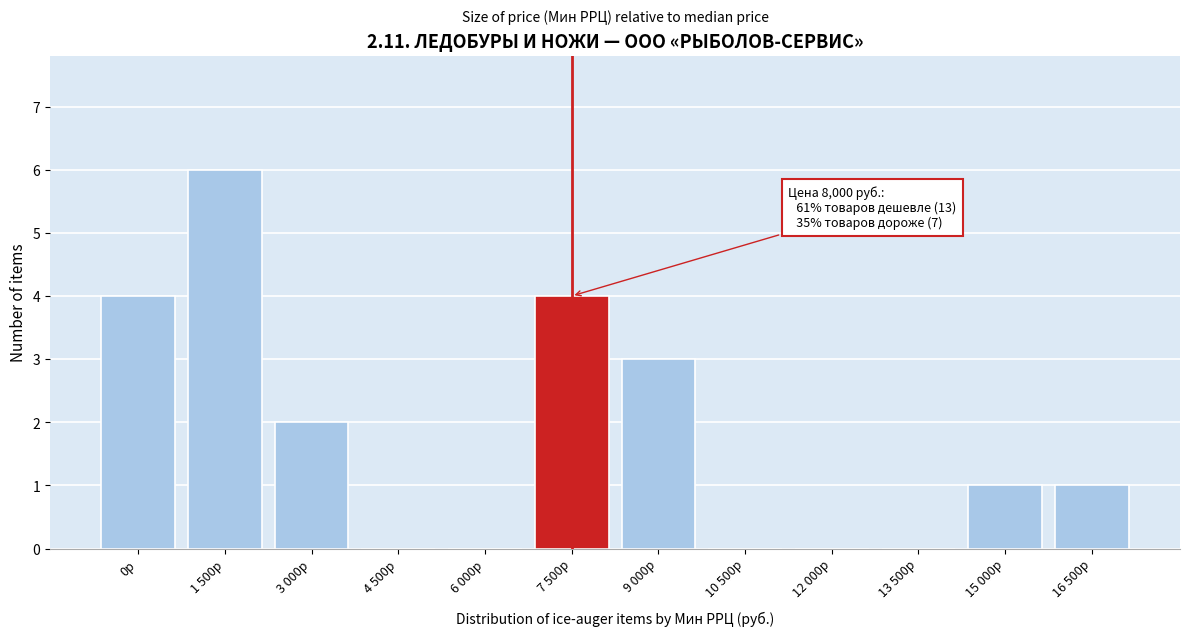

Reading right to left, transcribe all the data shown in this chart.

16 500р=1	15 000р=1	13 500р=0	12 000р=0	10 500р=0	9 000р=3	7 500р=4	6 000р=0	4 500р=0	3 000р=2	1 500р=6	0р=4